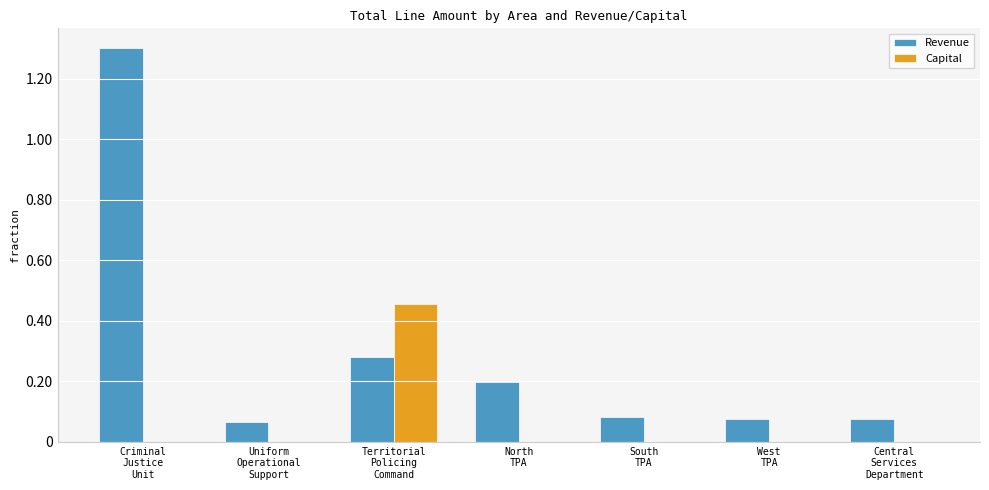

What is the approximate value of Revenue at Territorial
Policing
Command?

28174.0